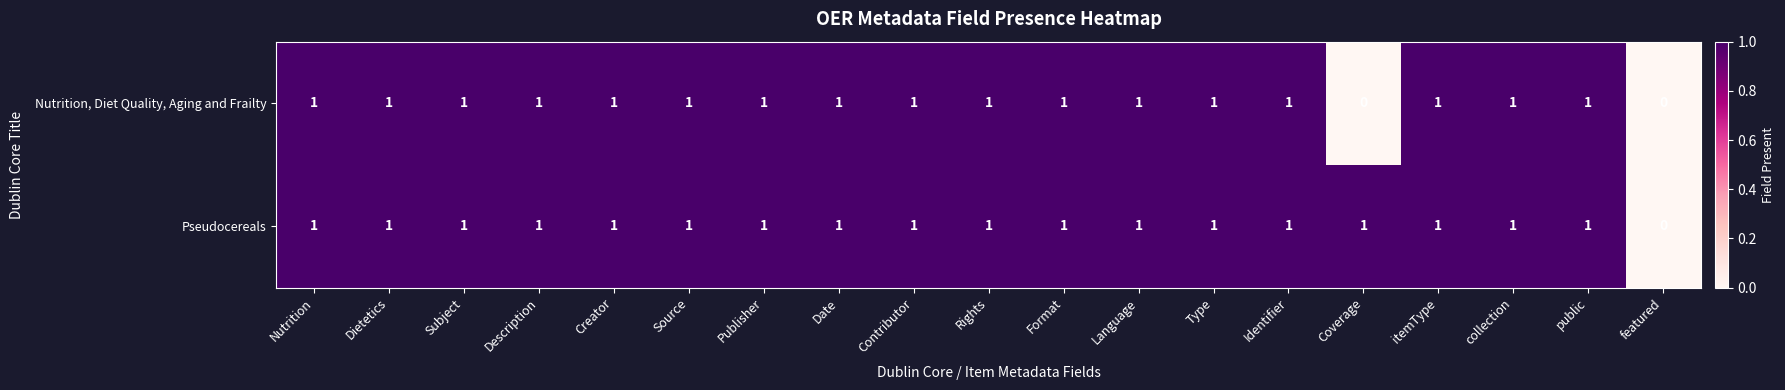

Count the Nutrition, Diet Quality, Aging and Frailty values in the range 1 to 2.

17